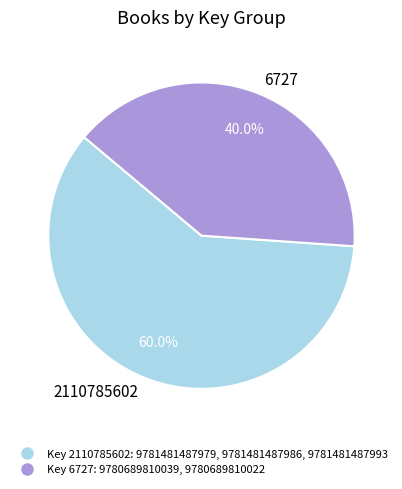

Is there a majority slice in this chart?

Yes